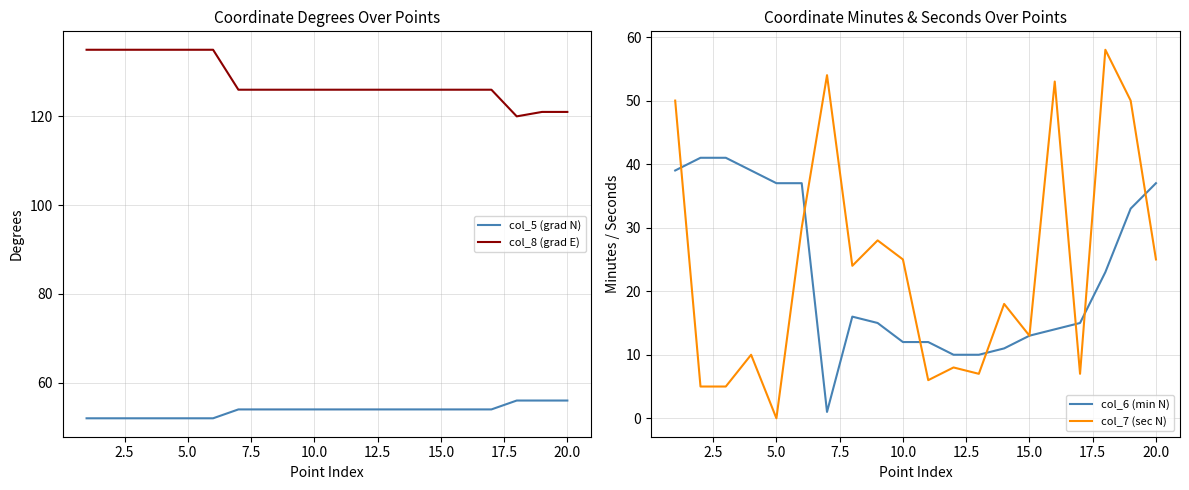

At how many categories does at least one series exceed 77?

20